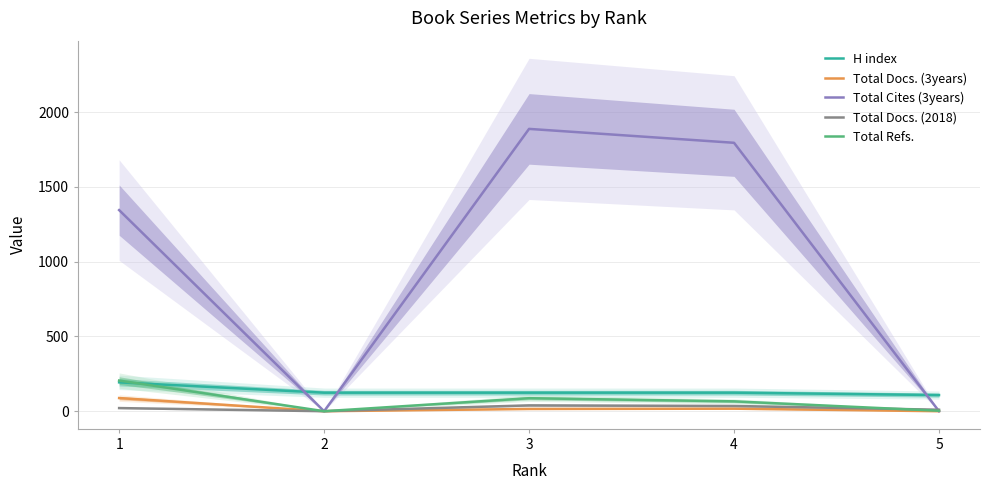

What is the difference between the second highest and second lowest values in the Total Cites (3years) series?

1795